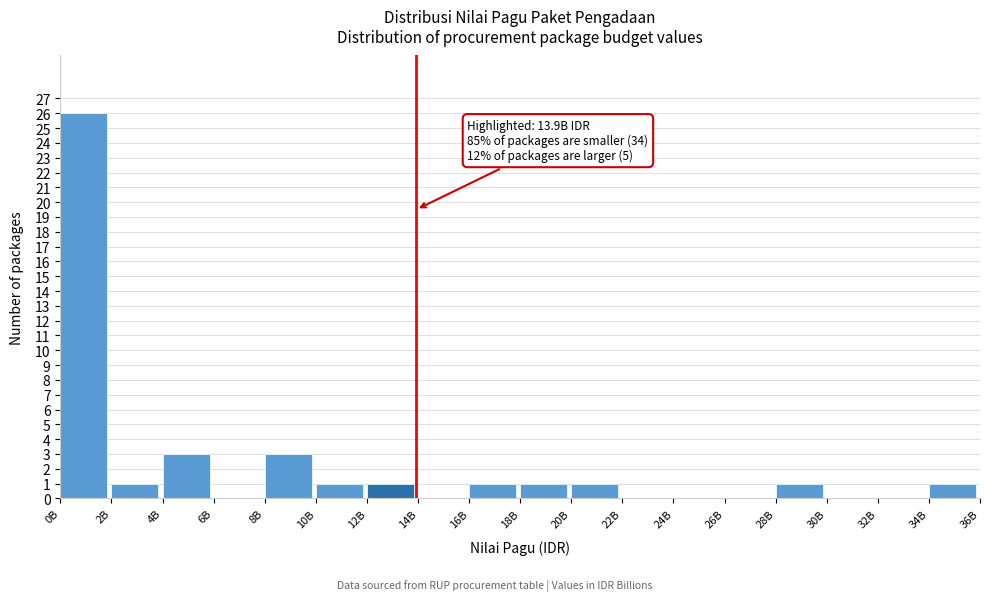

Reading right to left, extract all data points from this chart.

34B=1	32B=0	30B=0	28B=1	26B=0	24B=0	22B=0	20B=1	18B=1	16B=1	14B=0	12B=1	10B=1	8B=3	6B=0	4B=3	2B=1	0B=26